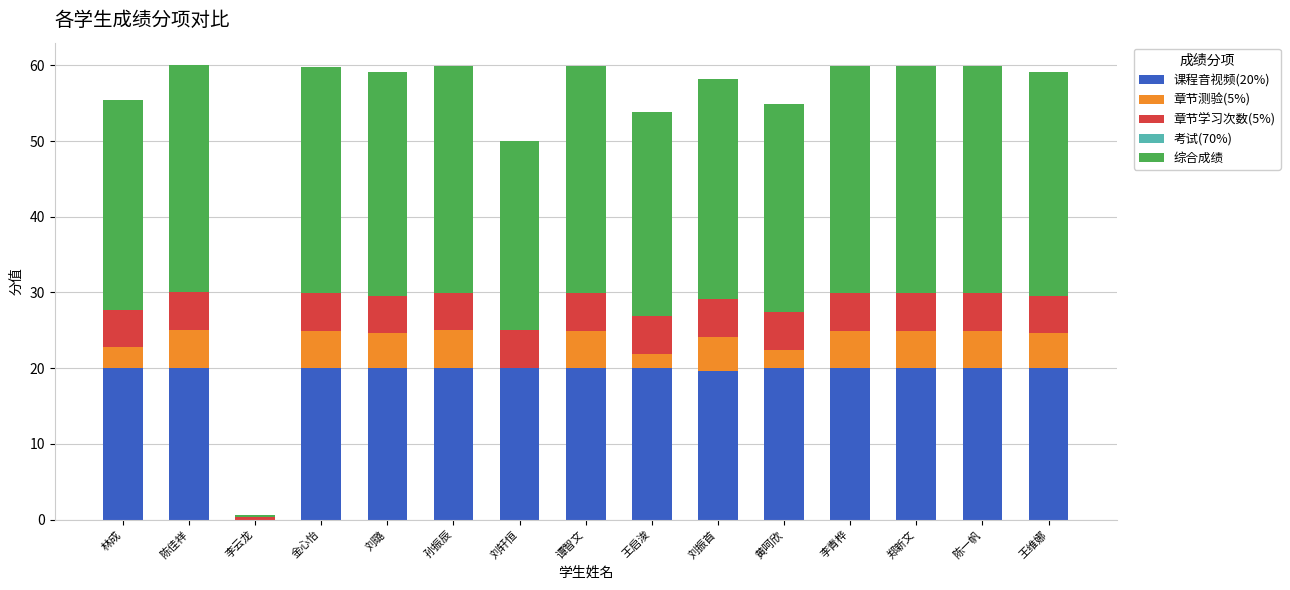

Does the chart contain stacked bars?

Yes